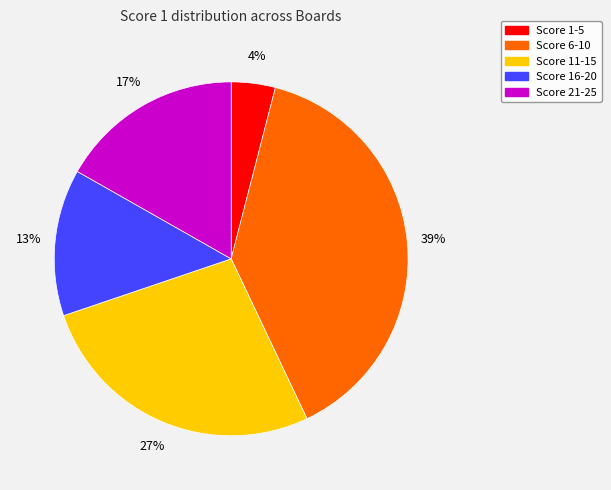

Between Score 1-5 and Score 6-10, which is larger?

Score 6-10